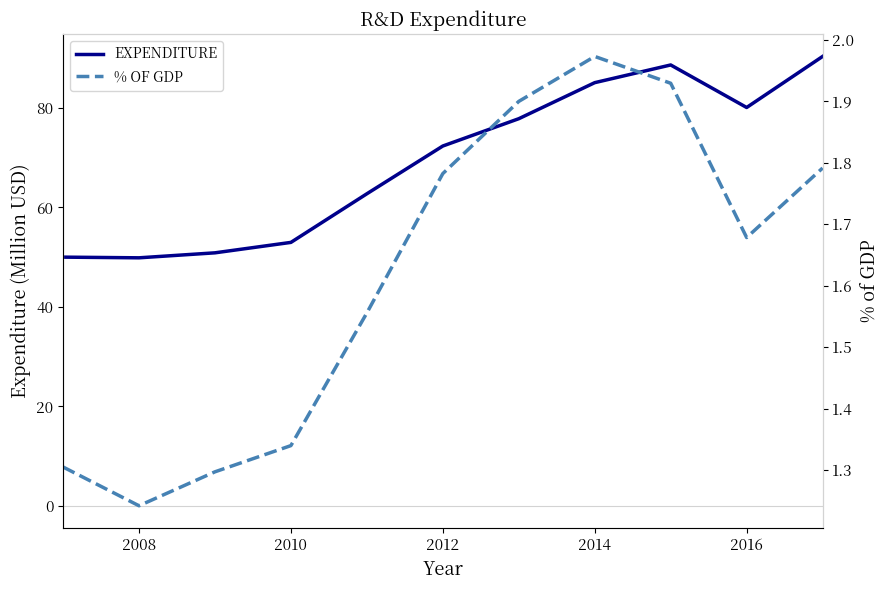

The value of EXPENDITURE at 2016 is 137.8. True or false?

False